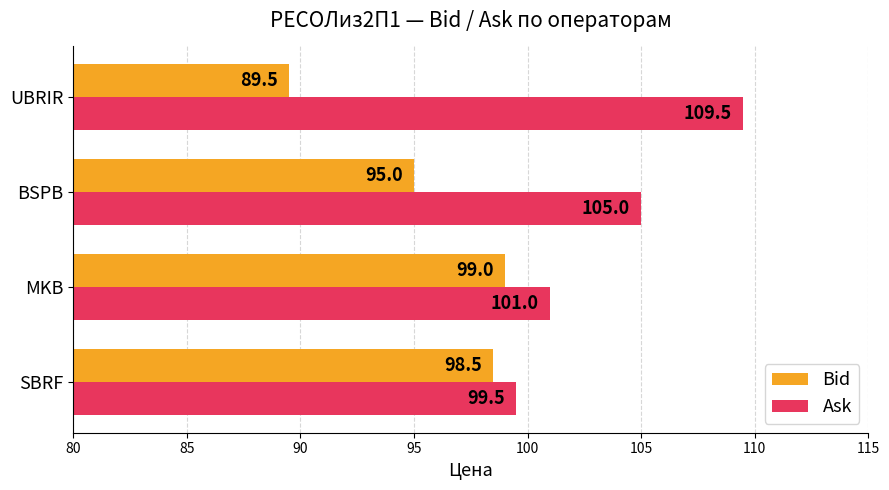

How many data points in Bid are above 98?

2